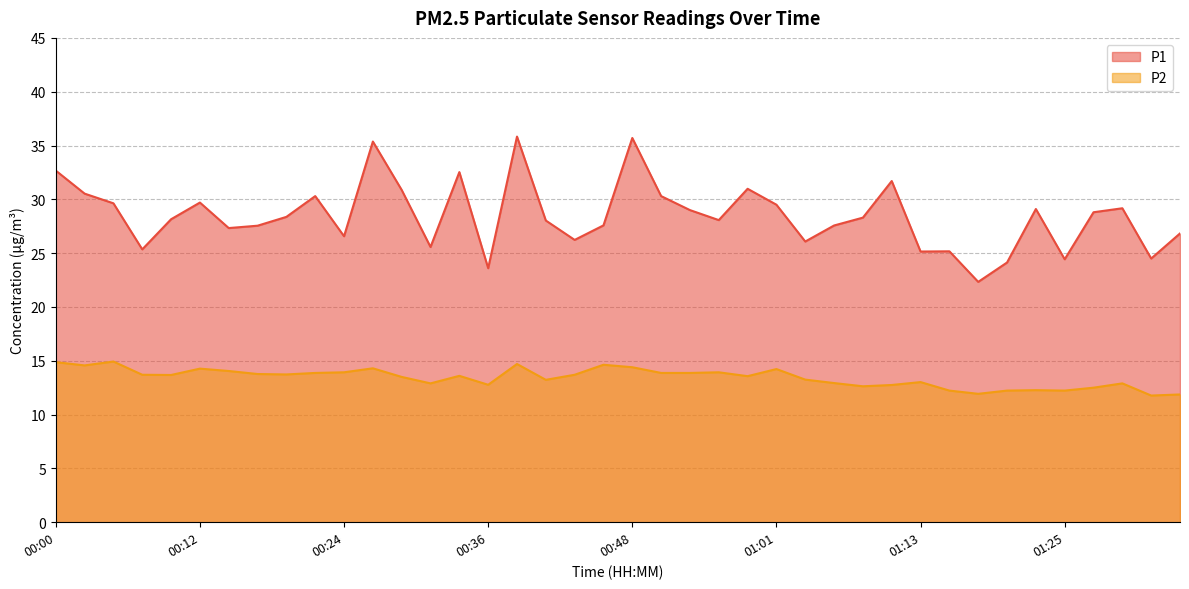

Which series has the largest total across all categories?

P1